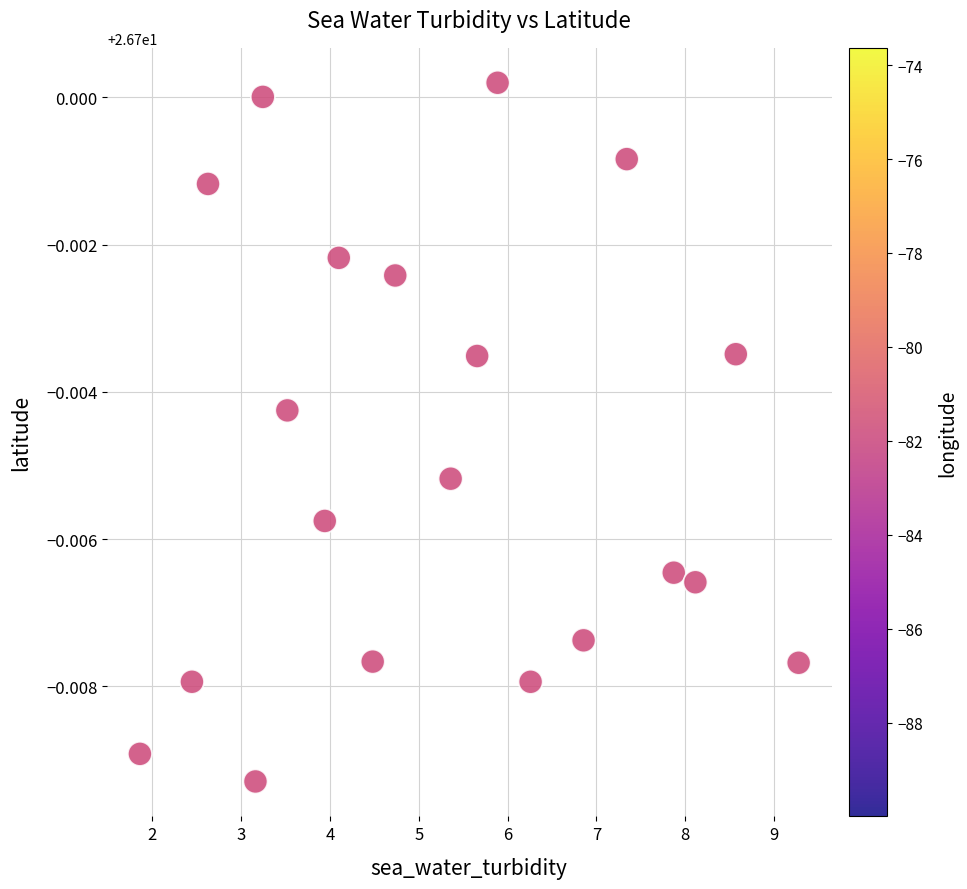

What is the range of X values (max minus min)?

7.4